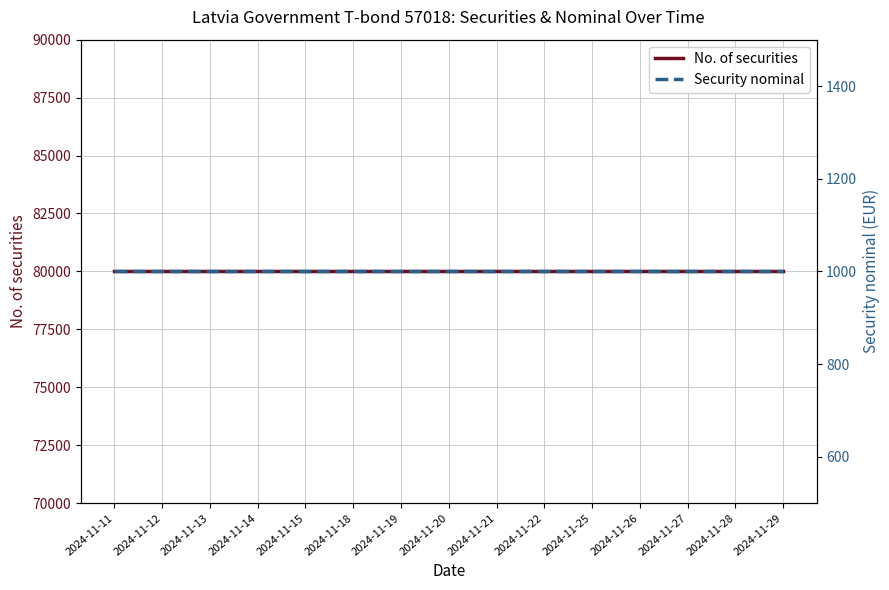

At which category is the sum across all series the highest?

2024-11-11